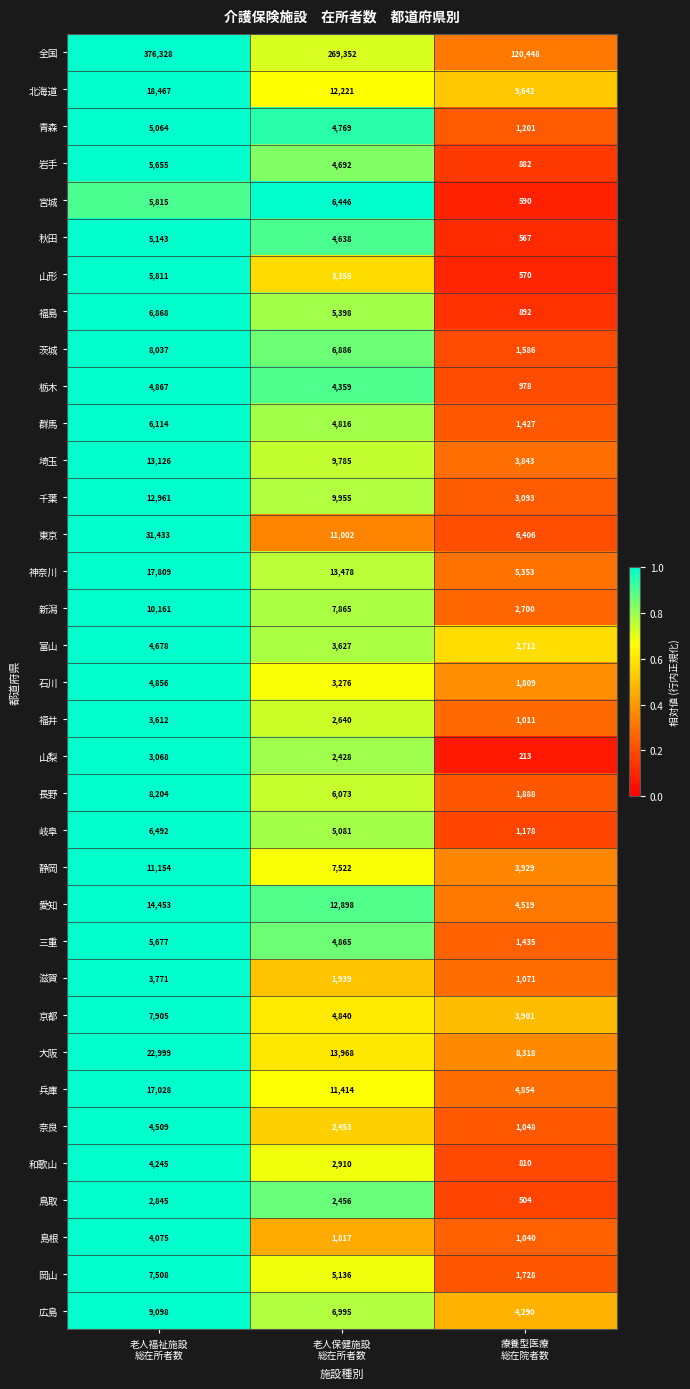

Which series has the largest total across all categories?

全国